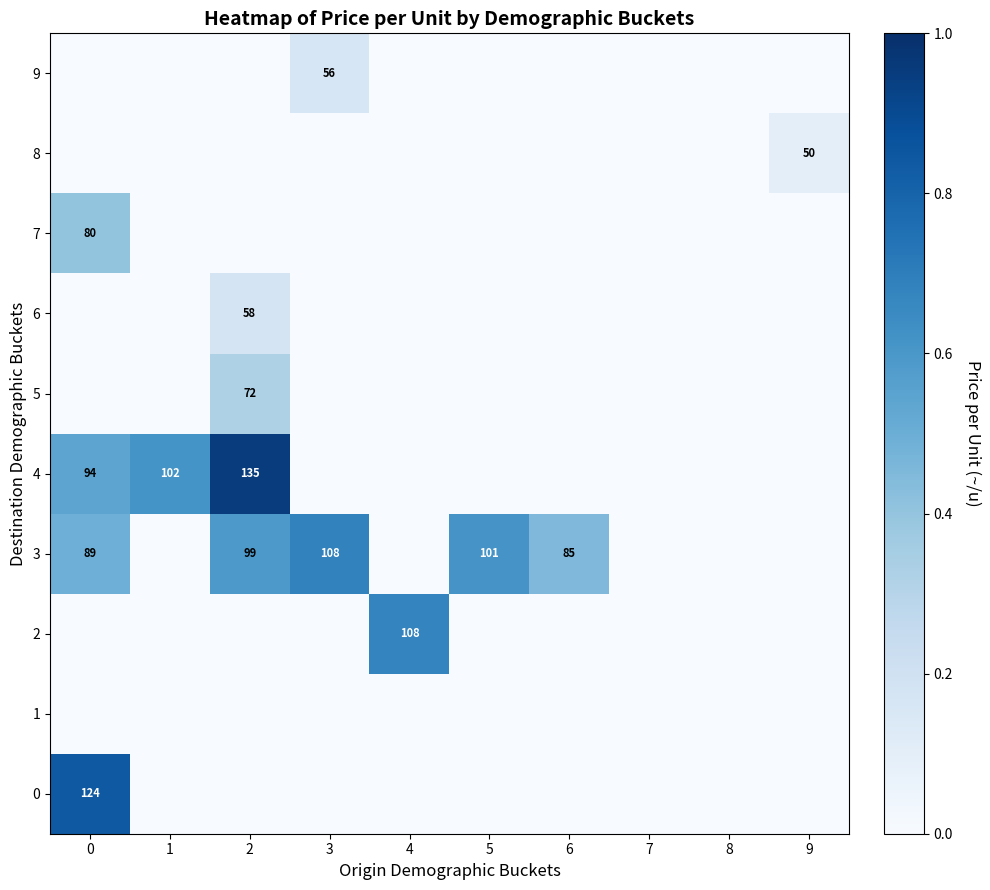

Is it true that 3 equals 89 at 0?

True